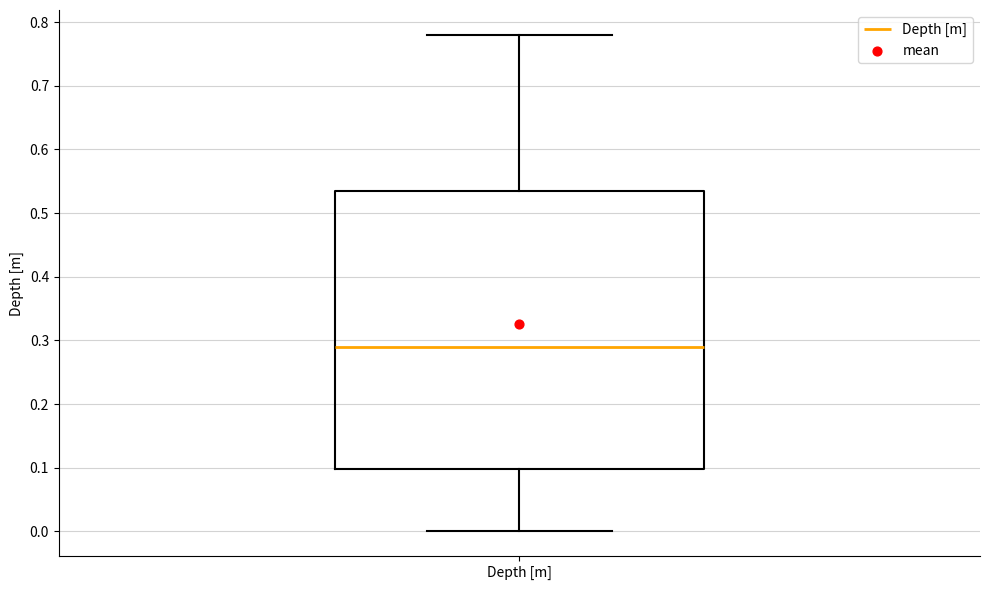

Read this box plot against the y-axis: the position of the median line, the range covered by the box, and the ends of both whiskers. The values are not printed on the chart, so give them approximately, as read against the axis.

median 0.29, box 0.10 to 0.54, whiskers 0.00 to 0.78